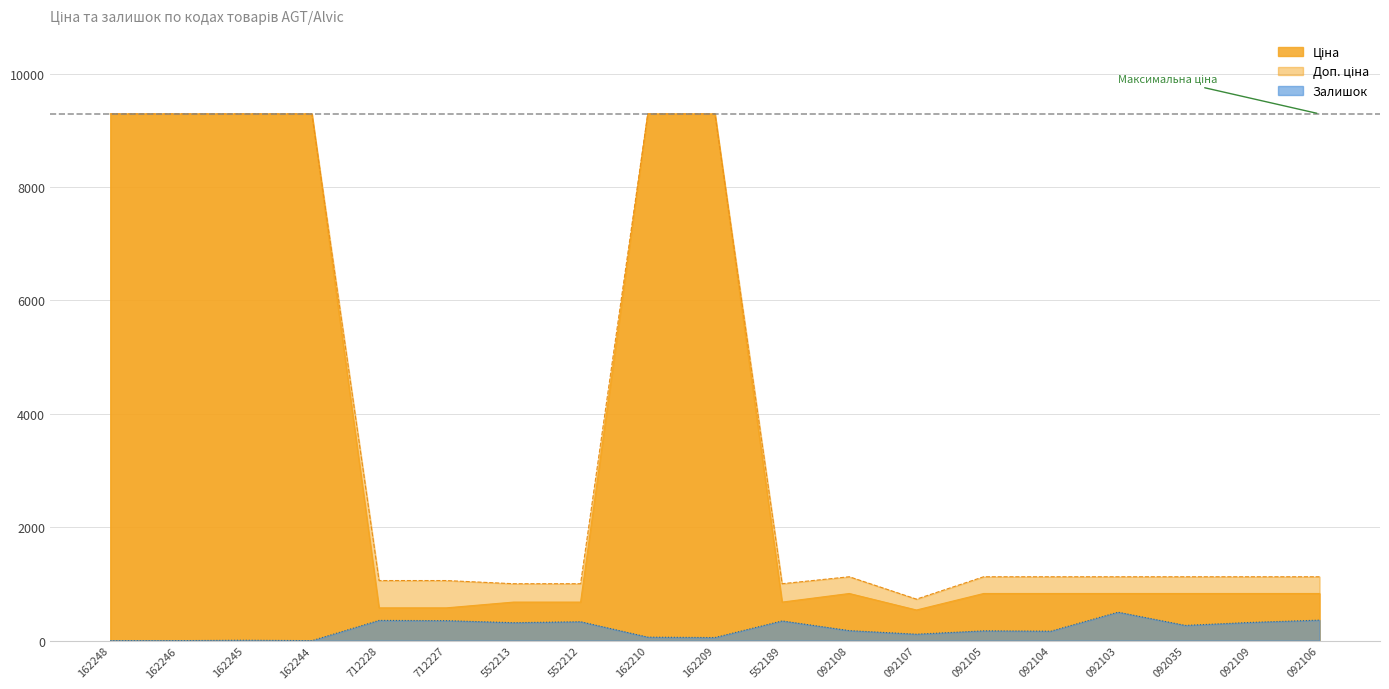

Between 162210 and 552189, which is larger?

162210